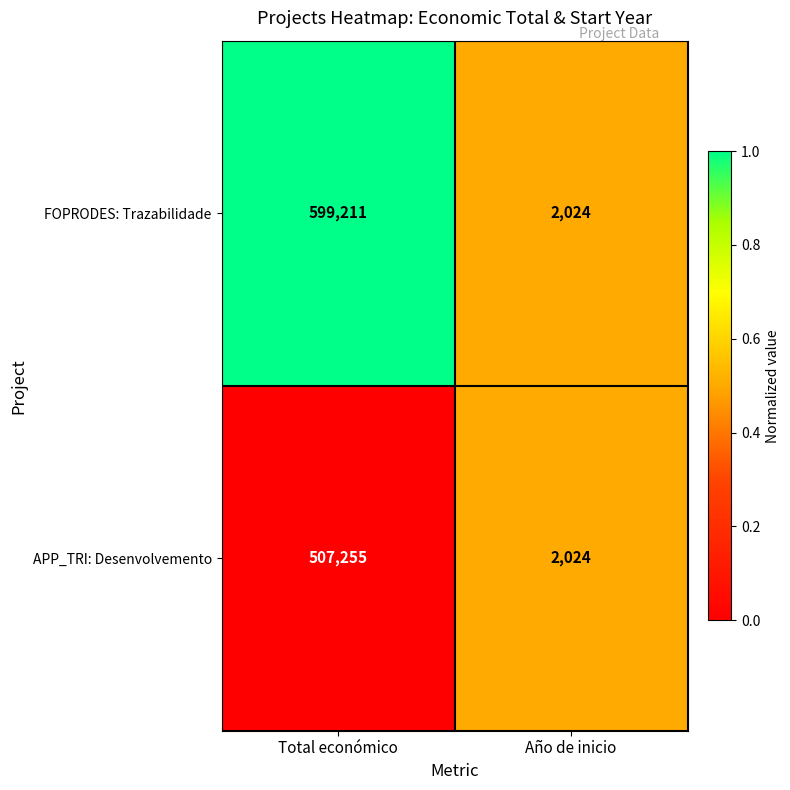

The APP_TRI: Desenvolvemento series shows 507255 at Total económico. True or false?

True